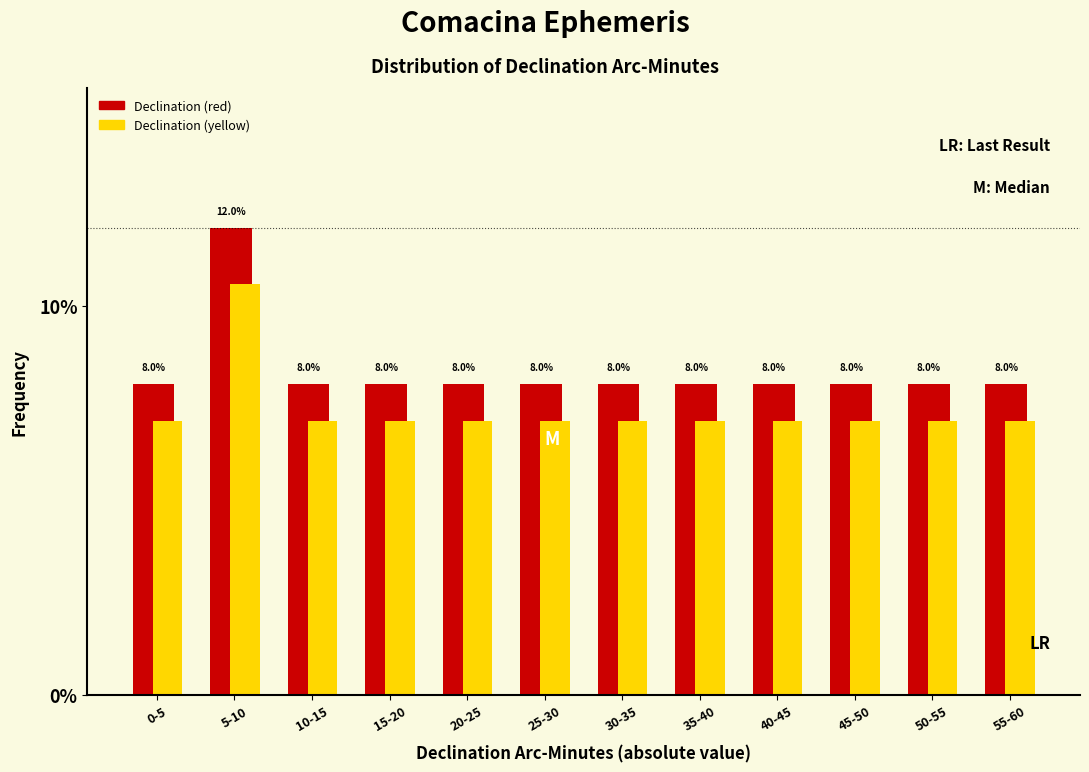

At which label does Declination (yellow) reach its peak?

5-10